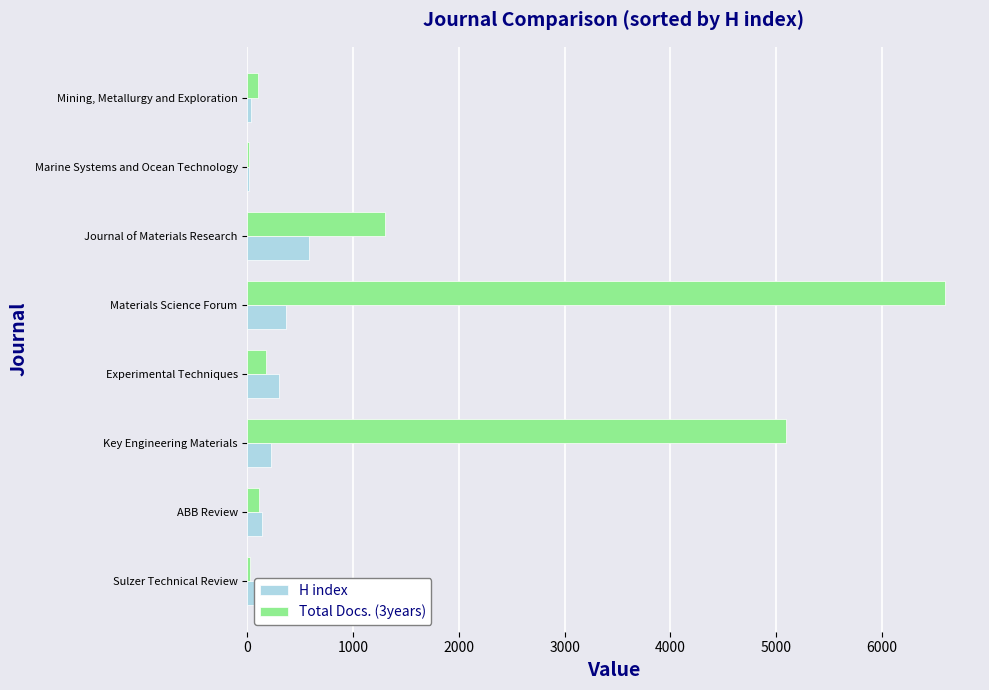

At which category is the sum across all series the highest?

Materials Science Forum